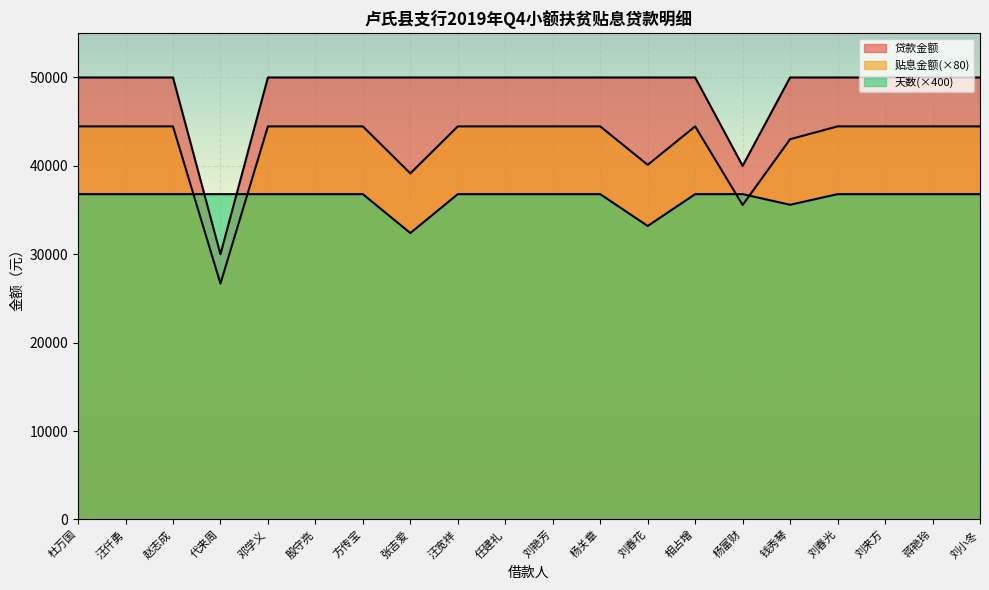

Rank the series by their average value, from lowest to highest.

天数, 贴息金额, 贷款金额